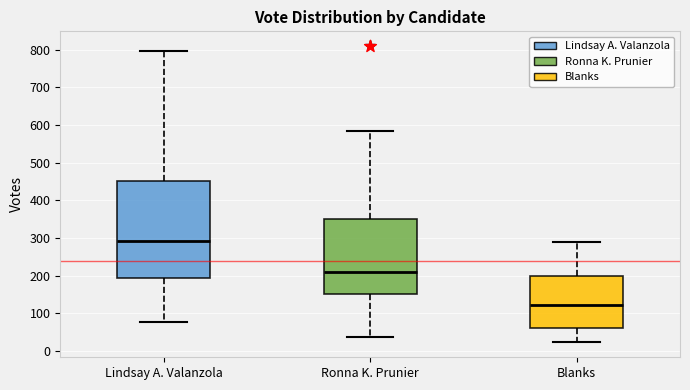

Reading left to right, read every box against the y-axis: the position of its median line, the range the box covers, and the ends of its whiskers. The values are not printed on the chart, so give them approximately, as read against the axis.

Lindsay A. Valanzola: median 290, box 190 to 450, whiskers 80 to 800
Ronna K. Prunier: median 210, box 150 to 350, whiskers 40 to 580
Blanks: median 120, box 60 to 200, whiskers 20 to 290